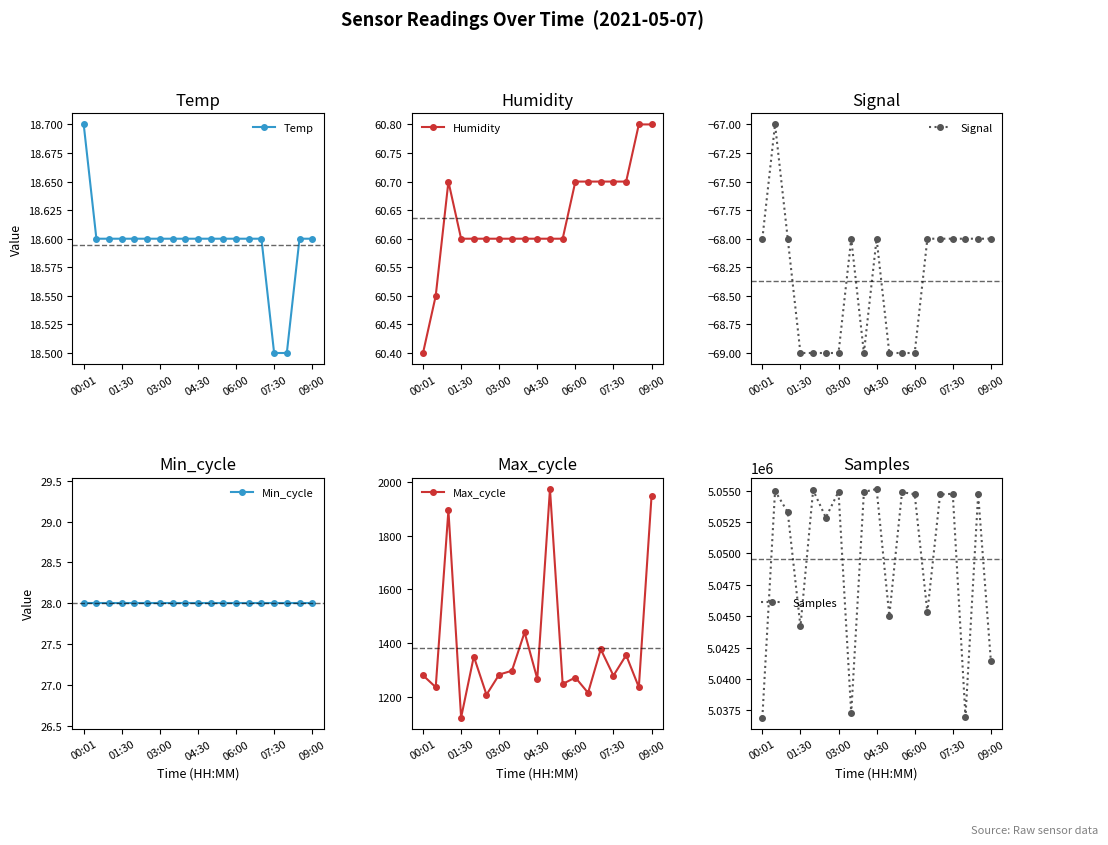

The Temp series shows 32.3 at 07:30. True or false?

False